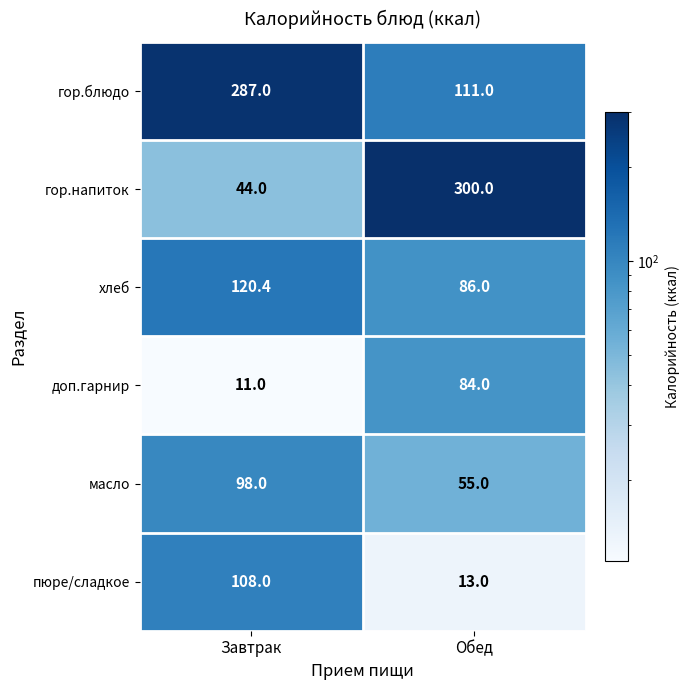

Reading left to right, transcribe all the data shown in this chart.

гор.блюдо: Завтрак=287.0	Обед=111.0
гор.напиток: Завтрак=44.0	Обед=300.0
хлеб: Завтрак=120.4	Обед=86.0
доп.гарнир: Завтрак=11.0	Обед=84.0
масло: Завтрак=98.0	Обед=55.0
пюре/сладкое: Завтрак=108.0	Обед=13.0